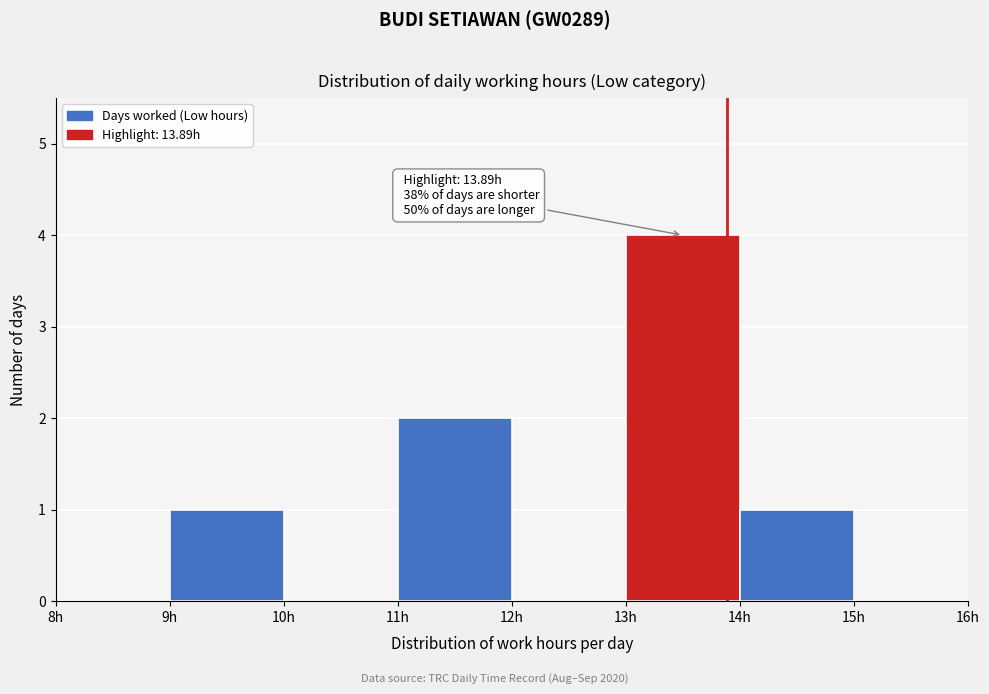

Which range on the x-axis has the tallest bar?

13 to 14